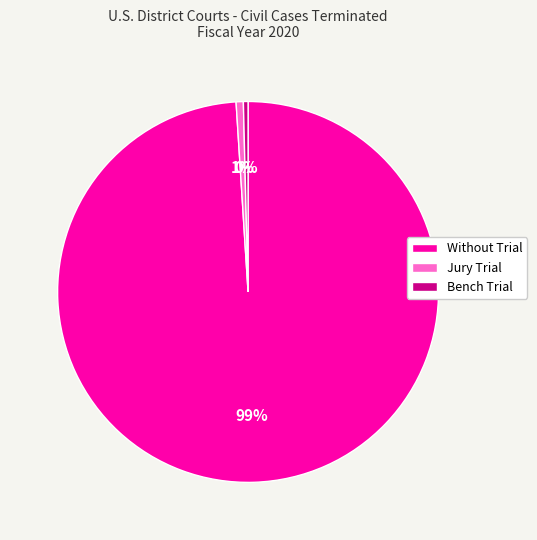

What is the ratio of the value at Jury Trial to the value at Bench Trial?

1.6